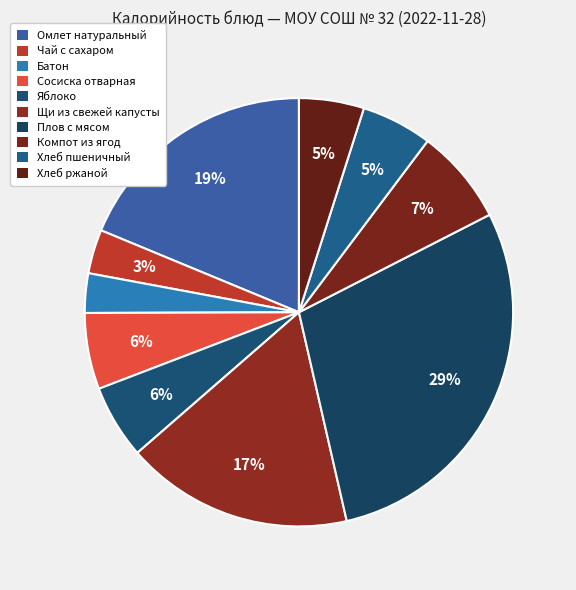

To the nearest percent, what portion does Хлеб пшеничный represent?

5%